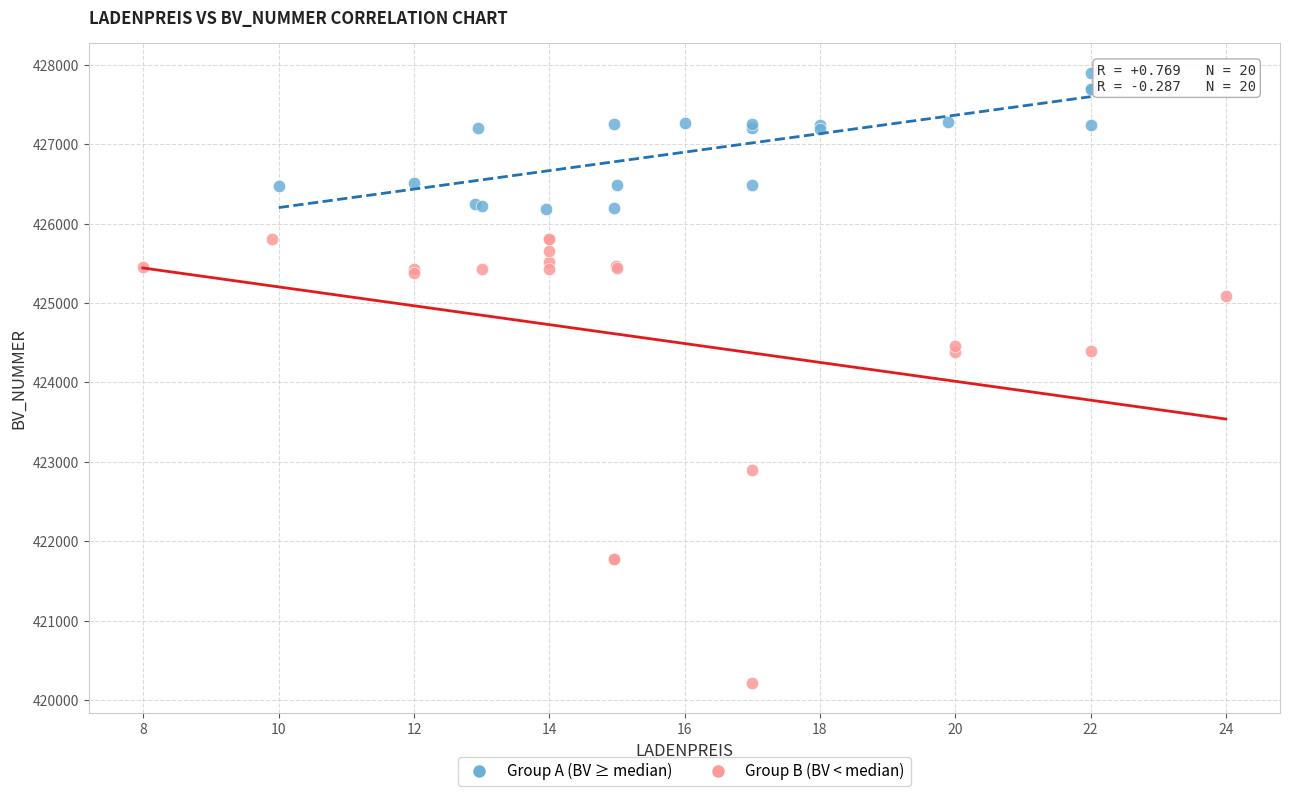

What are all the series names shown in the legend?

Group A (BV ≥ median), Group B (BV < median)